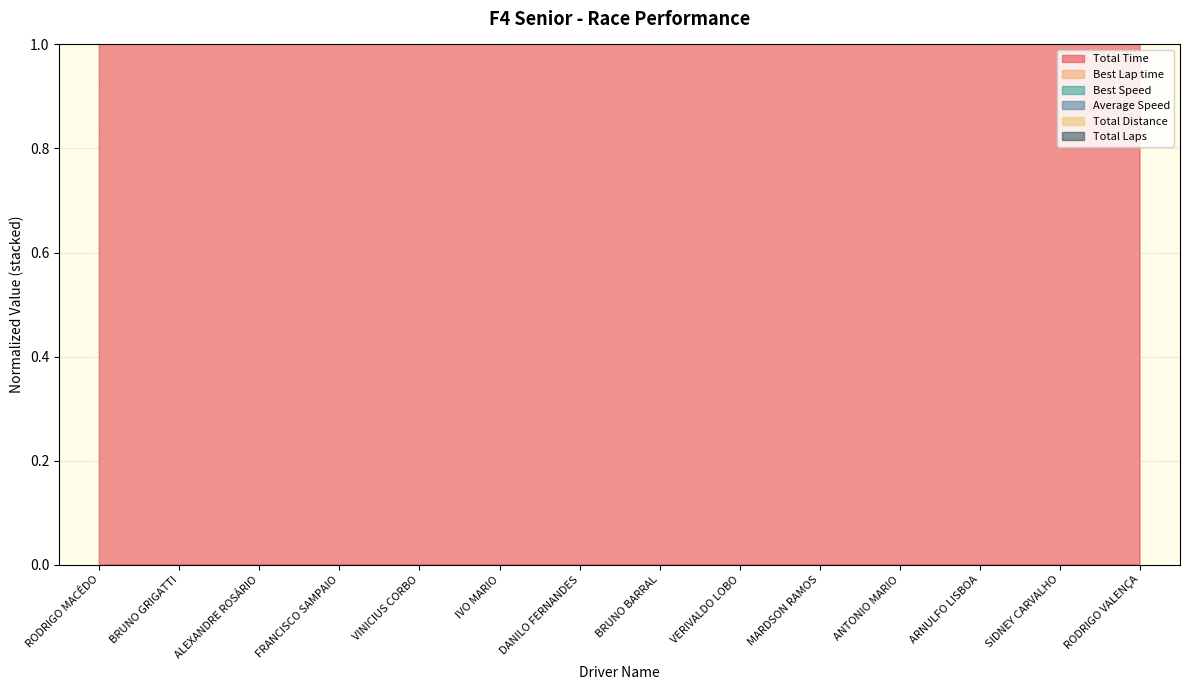

What is the greatest value displayed?

1.0